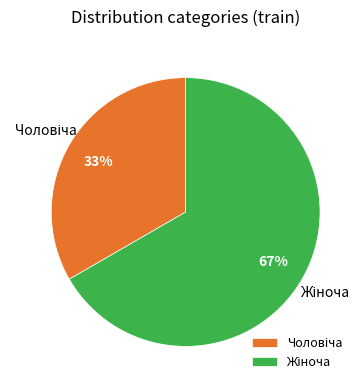

How many segments does this pie chart have?

2